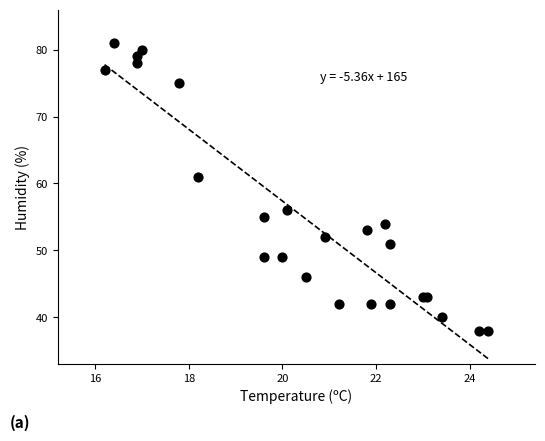

What Y value in the scatter plot is closest to 59?

61